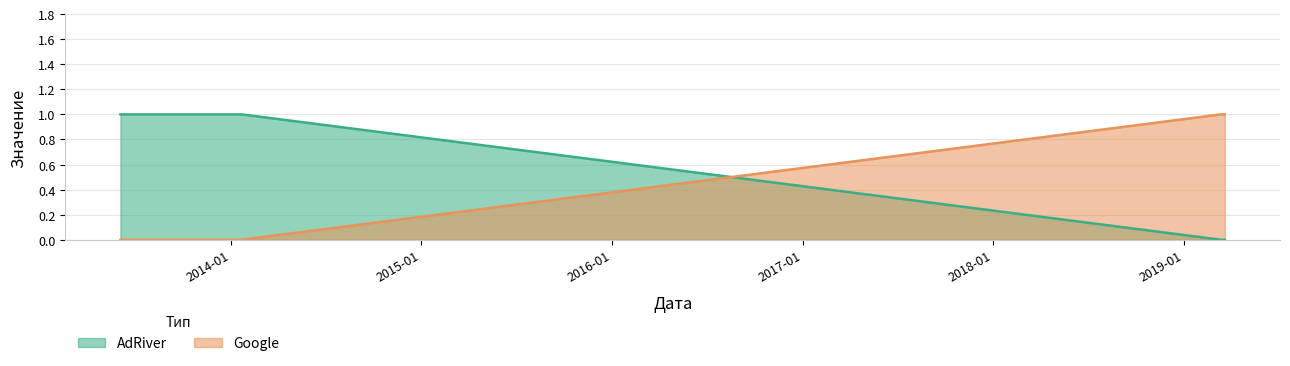

List the series in order of their peak value, highest first.

AdRiver, Google